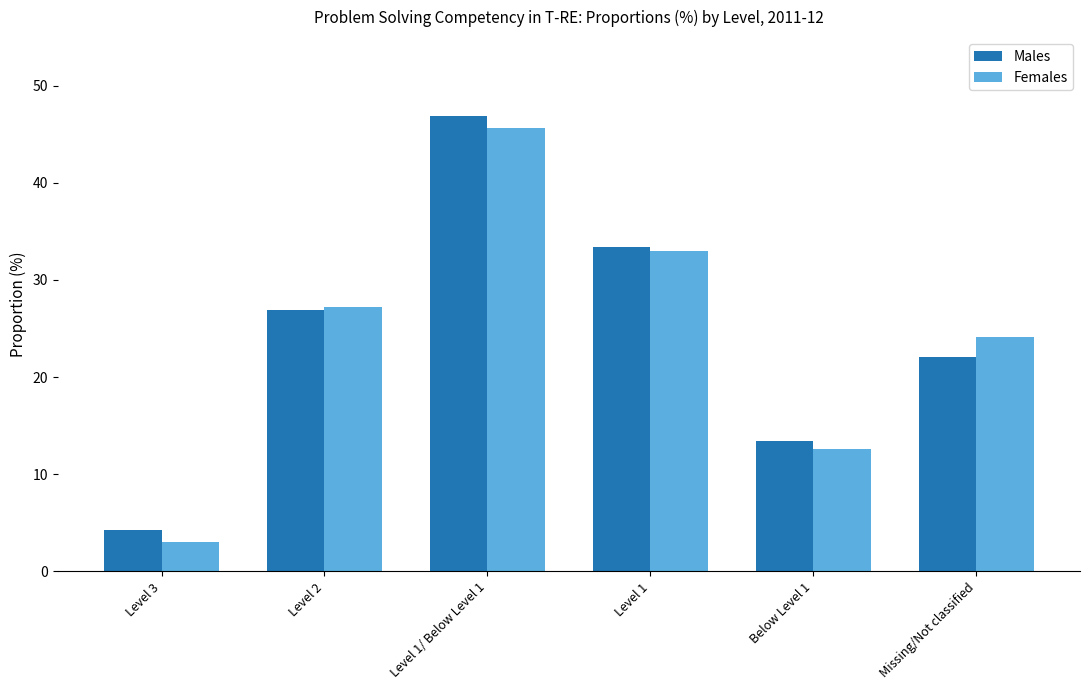

Read the Females value at Level 2.

27.2